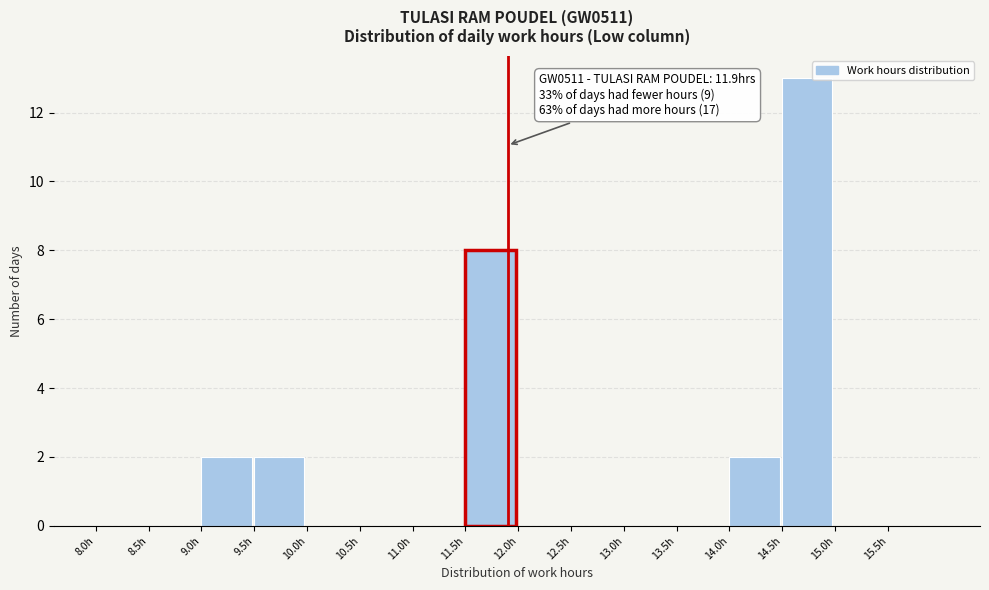

Which range on the x-axis has the tallest bar?

14.5 to 15.0